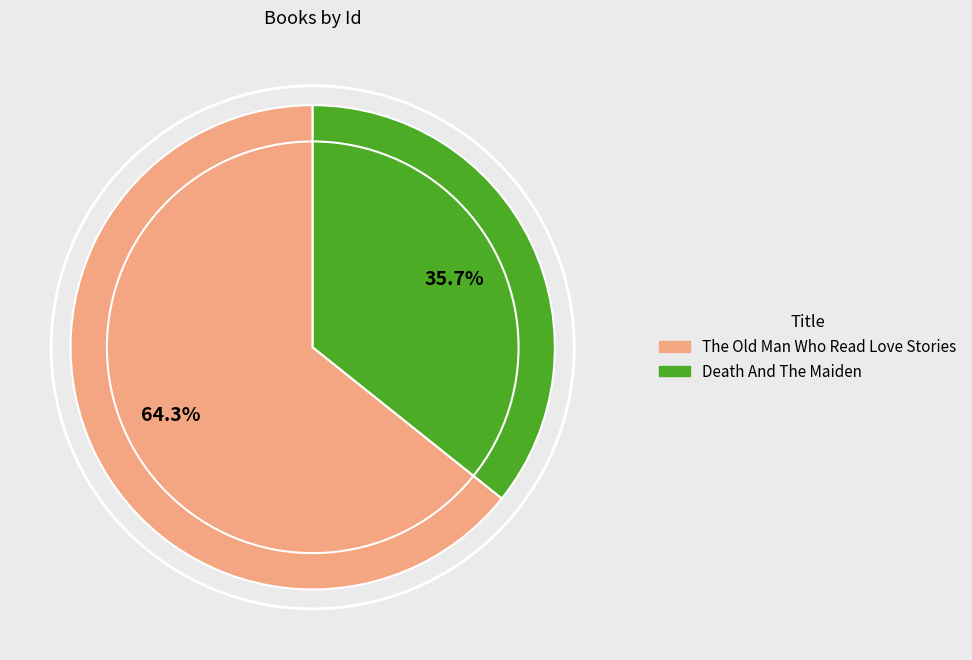

Is it true that Death And The Maiden is 42% of the pie?

False